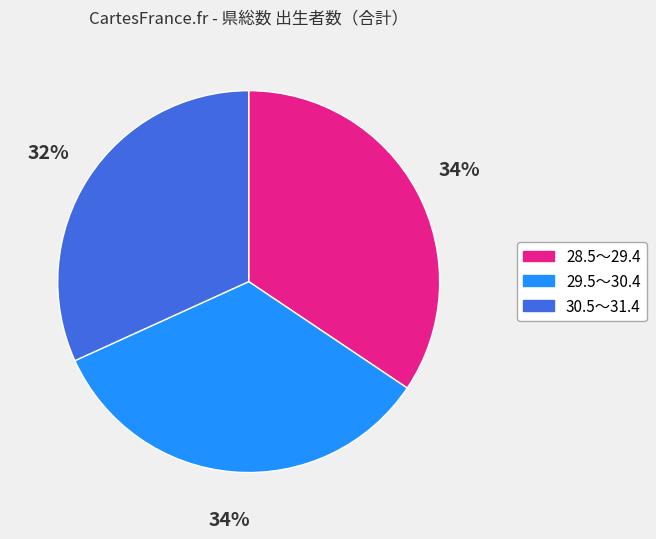

Which slice is the smallest?

30.5～31.4